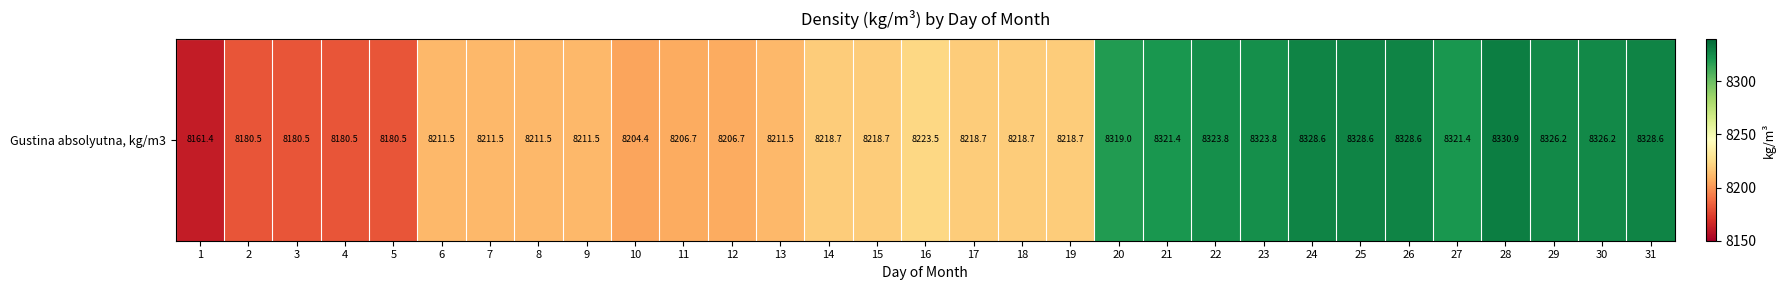

Is it true that the value at 28 is 3762.6?

False